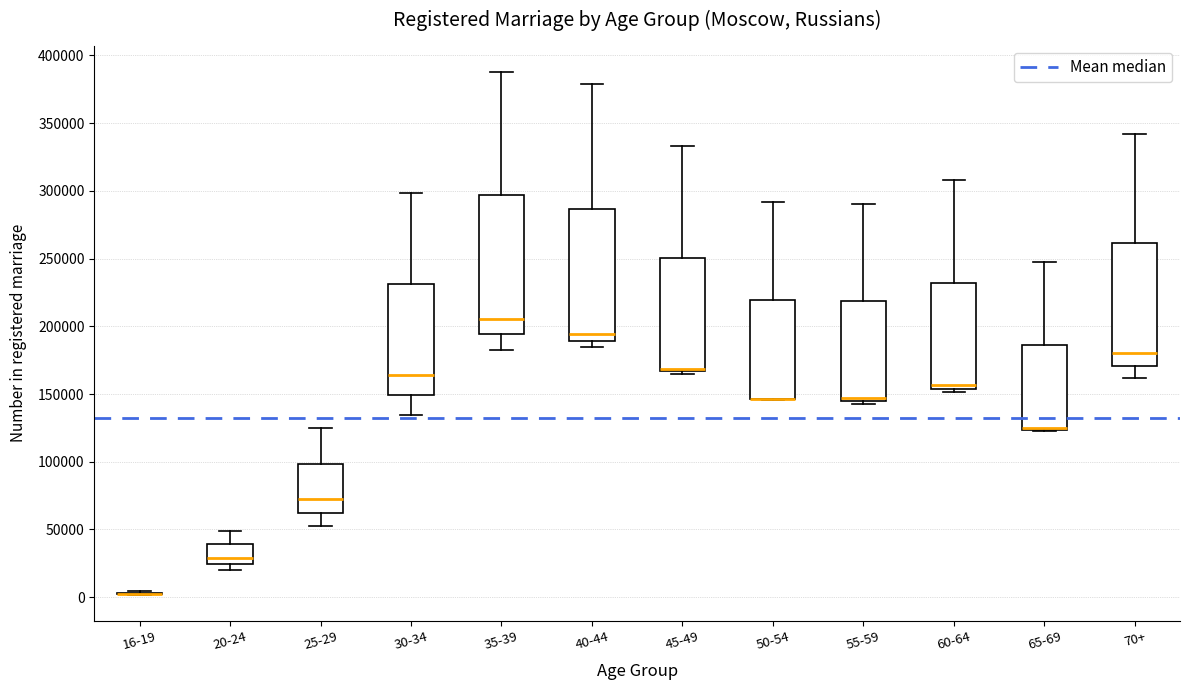

Reading left to right, transcribe this box plot: for each box, give where its median line is, the range the box spans, and where its two whiskers end, as read against the y-axis. The values are not printed on the chart, so give them approximately, as read against the axis.

16-19: box collapsed to a line at 0, whiskers 0 to 5000
20-24: median 30000, box 25000 to 40000, whiskers 20000 to 50000
25-29: median 75000, box 60000 to 100000, whiskers 50000 to 125000
30-34: median 165000, box 150000 to 230000, whiskers 135000 to 300000
35-39: median 205000, box 195000 to 295000, whiskers 185000 to 390000
40-44: median 195000, box 190000 to 285000, whiskers 185000 to 380000
45-49: median 170000 (drawn on the box's lower edge), box 165000 to 250000, whiskers 165000 (just below the box's lower edge) to 335000
50-54: median 145000 (drawn on the box's lower edge), box 145000 to 220000, whiskers 145000 to 290000
55-59: median 145000 (just above the box's lower edge), box 145000 to 220000, whiskers 145000 (just below the box's lower edge) to 290000
60-64: median 155000 (just above the box's lower edge), box 155000 to 230000, whiskers 150000 to 310000
65-69: median 125000 (drawn on the box's lower edge), box 125000 to 185000, whiskers 125000 to 245000
70+: median 180000, box 170000 to 260000, whiskers 160000 to 340000